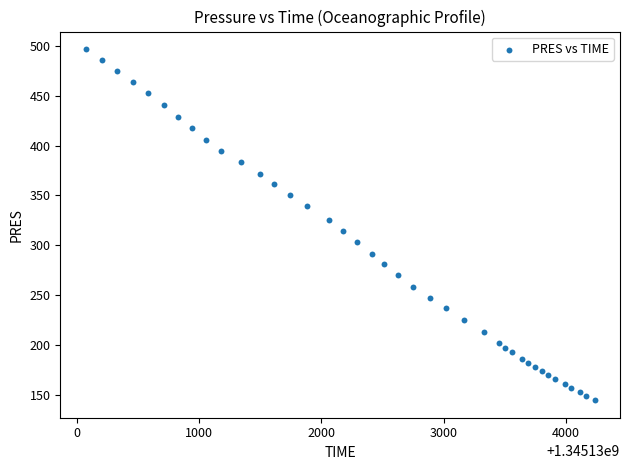

What is the range of X values (max minus min)?

4159.0